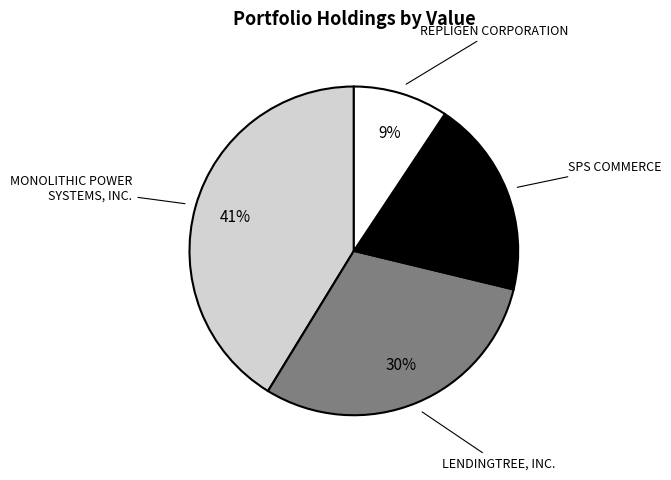

Is there any slice that represents more than half of the pie?

No